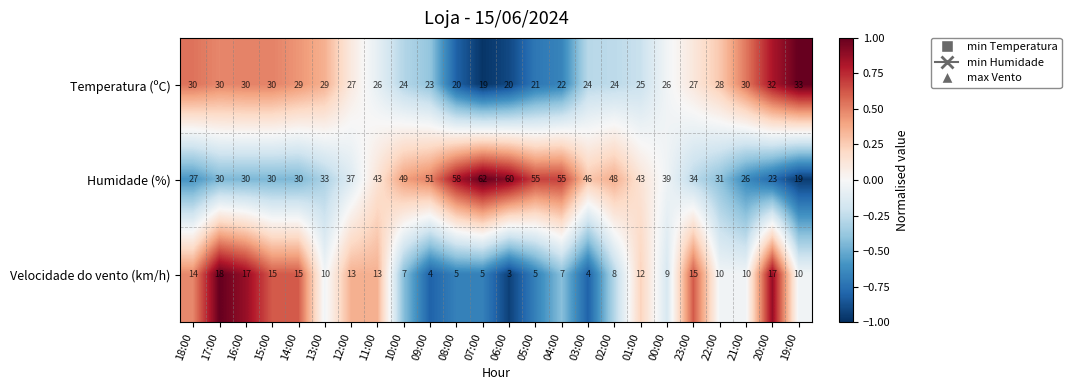

Which category has the lowest value in the Humidade (%) series?

19:00